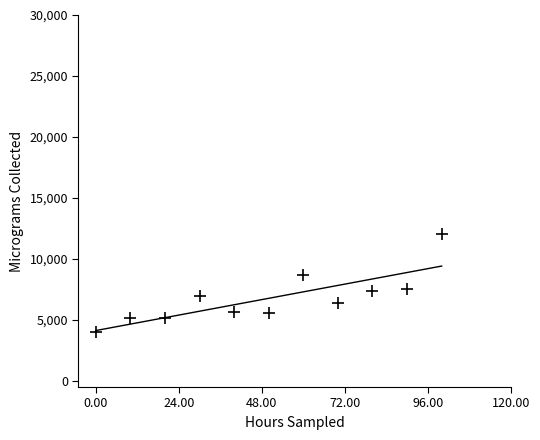

What is the average X value?

50